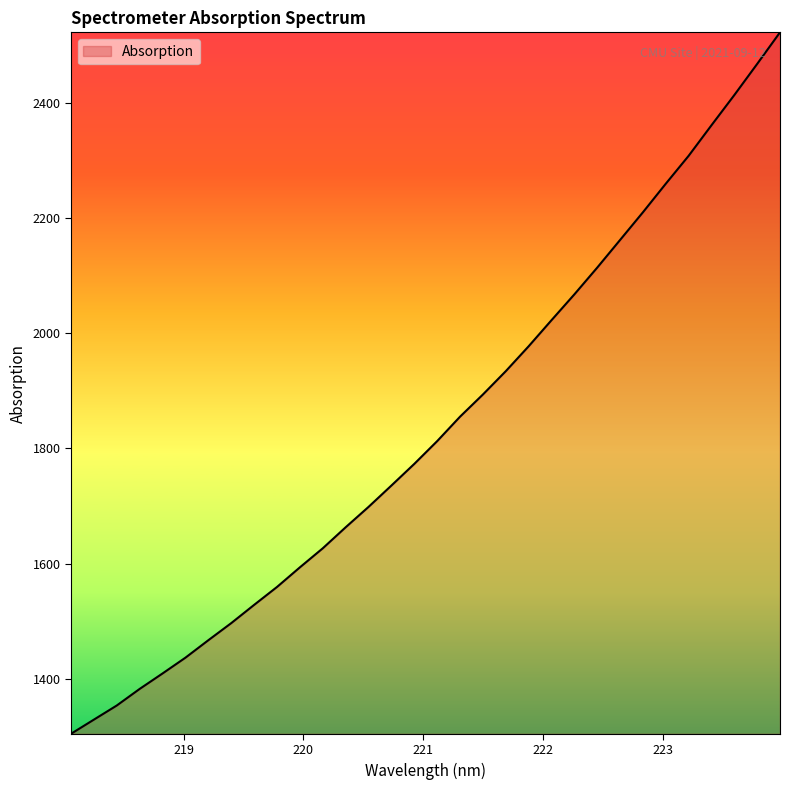

What is the difference between the maximum and minimum values?

1218.7